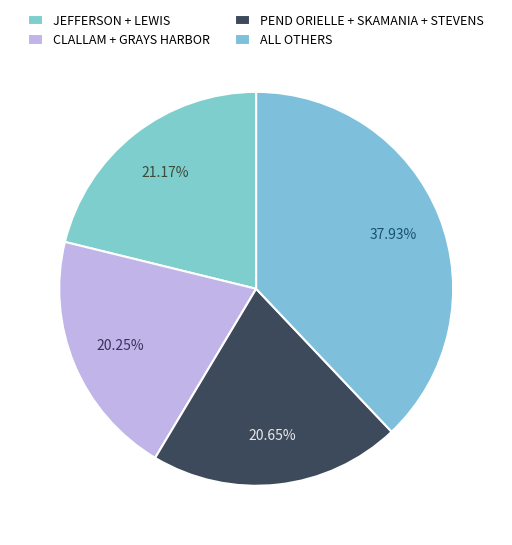

How many slices are in this pie chart?

4